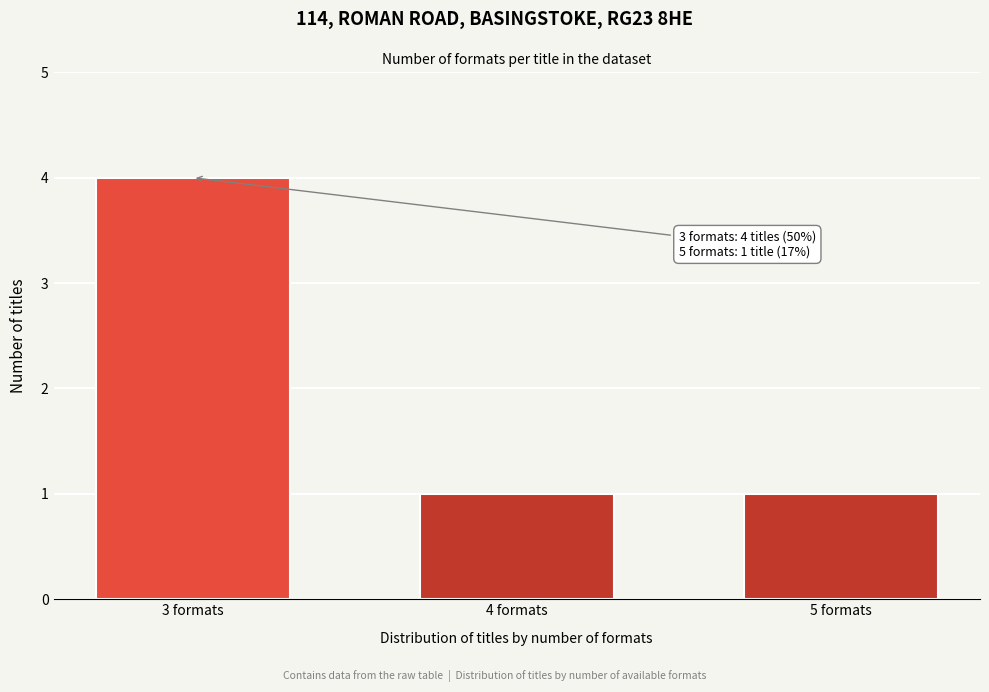

Reading right to left, transcribe all the data shown in this chart.

5 formats=1	4 formats=1	3 formats=4